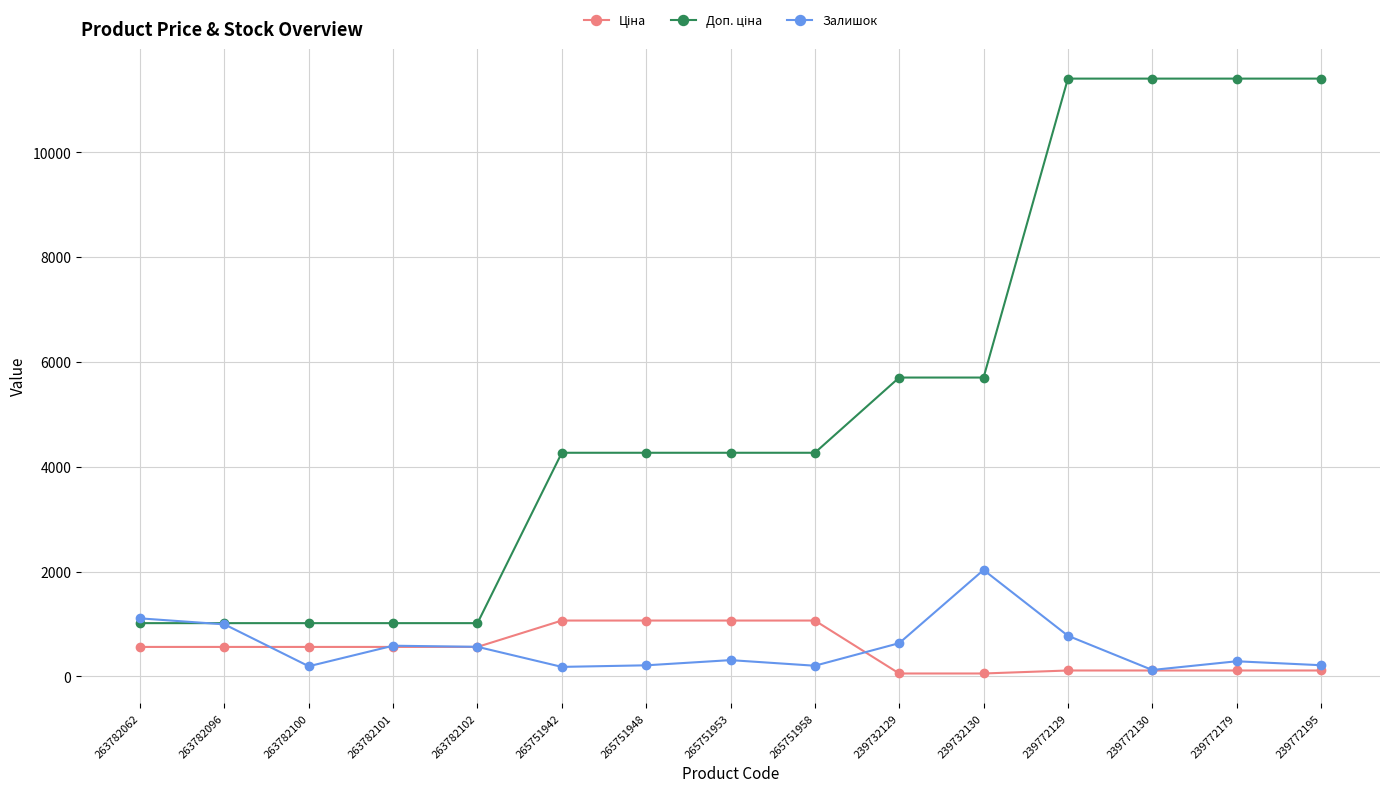

What is the difference between the highest and lowest values at 265751953?

3957.4